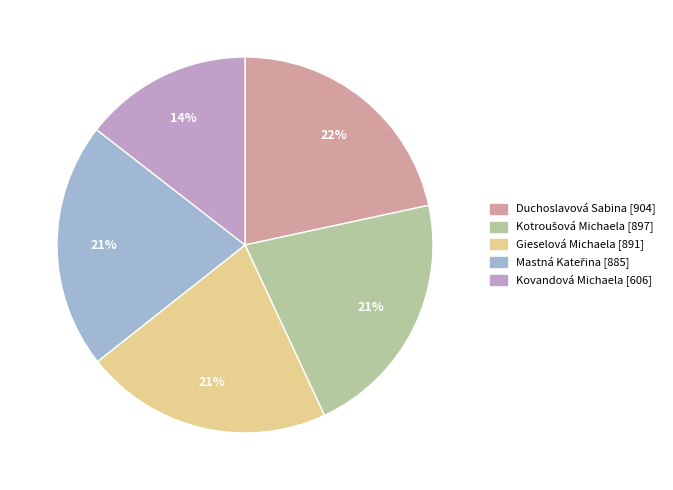

Count the number of slices in the pie.

5